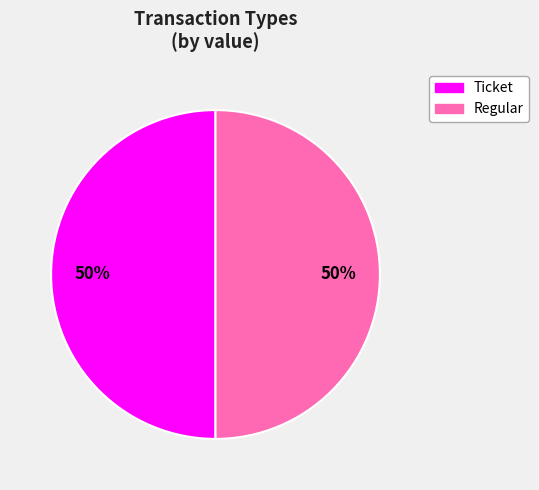

Do Regular and Ticket together represent more than half of the pie?

Yes